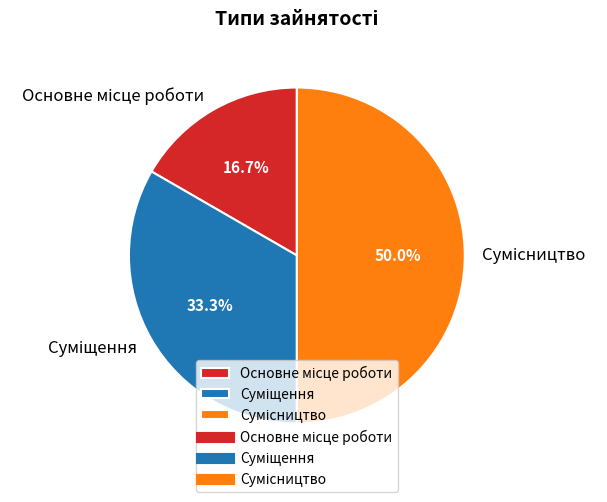

To the nearest percent, what is the difference between the largest and smallest slice percentages?

33%